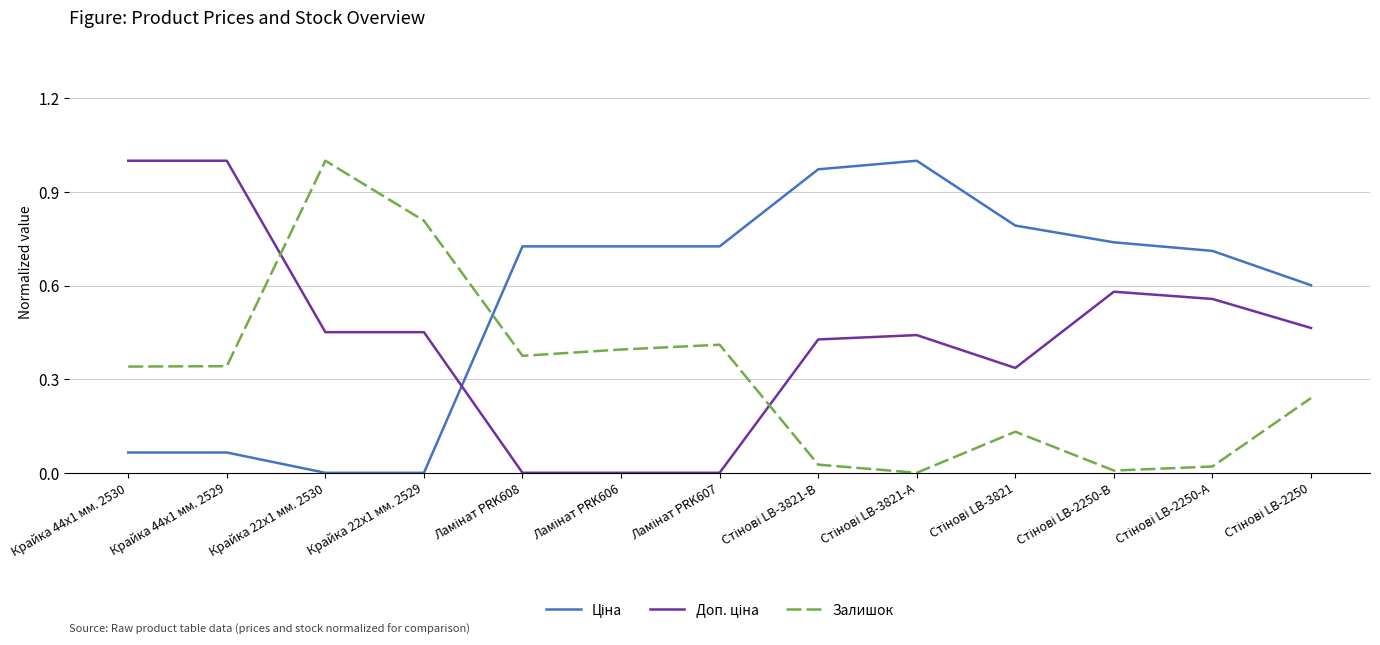

How many lines are shown in the chart?

3